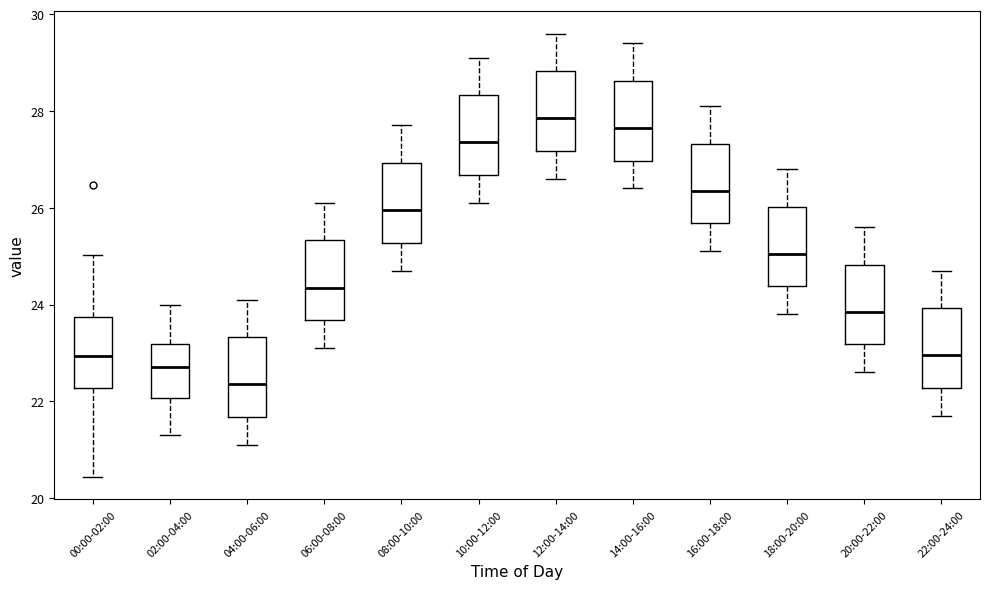

Where does the lower whisker of the box for 20:00-22:00 end on the y-axis? The values are not printed on the chart, so give them approximately, as read against the axis.

22.6